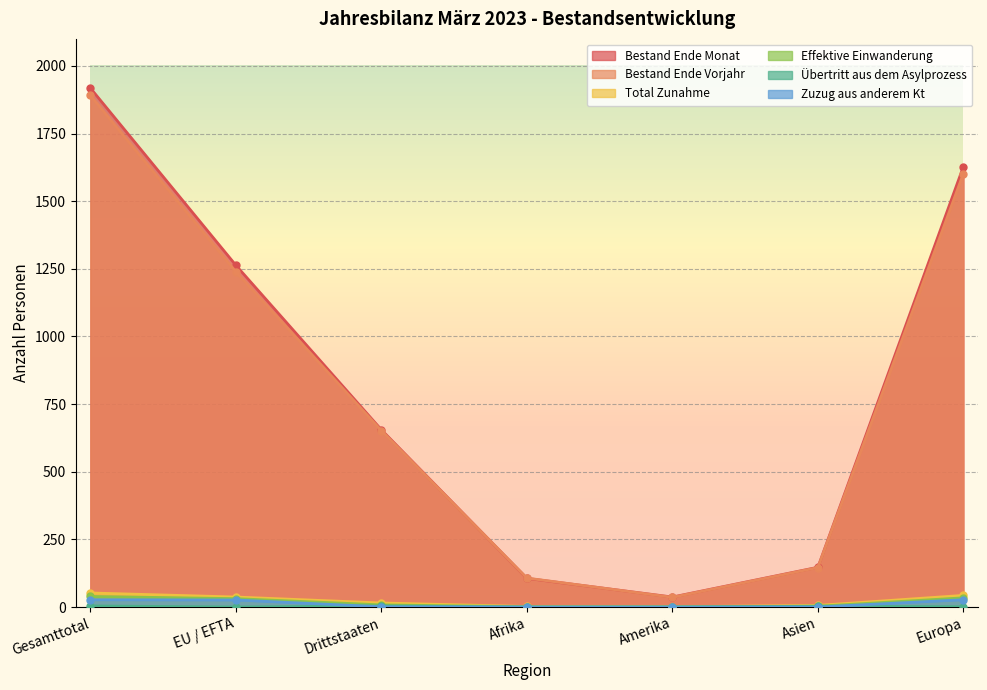

True or false: Total Zunahme and Bestand Ende Monat cross at least once.

False